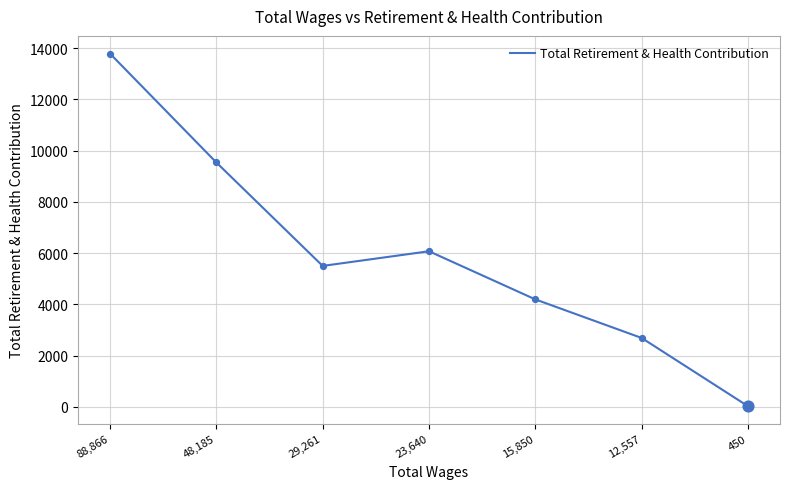

What is the ratio of the value at 12,557 to the value at 88,866?

0.2